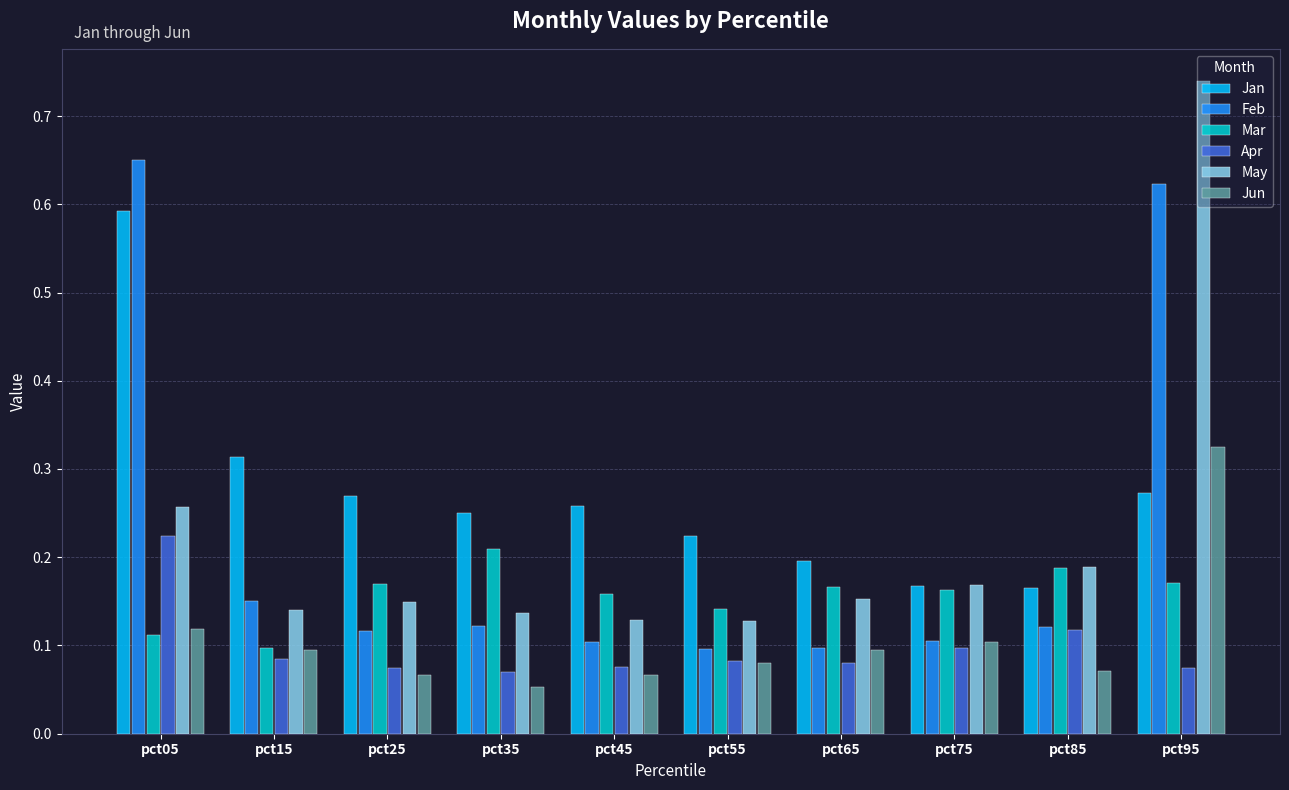

The value of May at pct35 is 0.1. True or false?

True